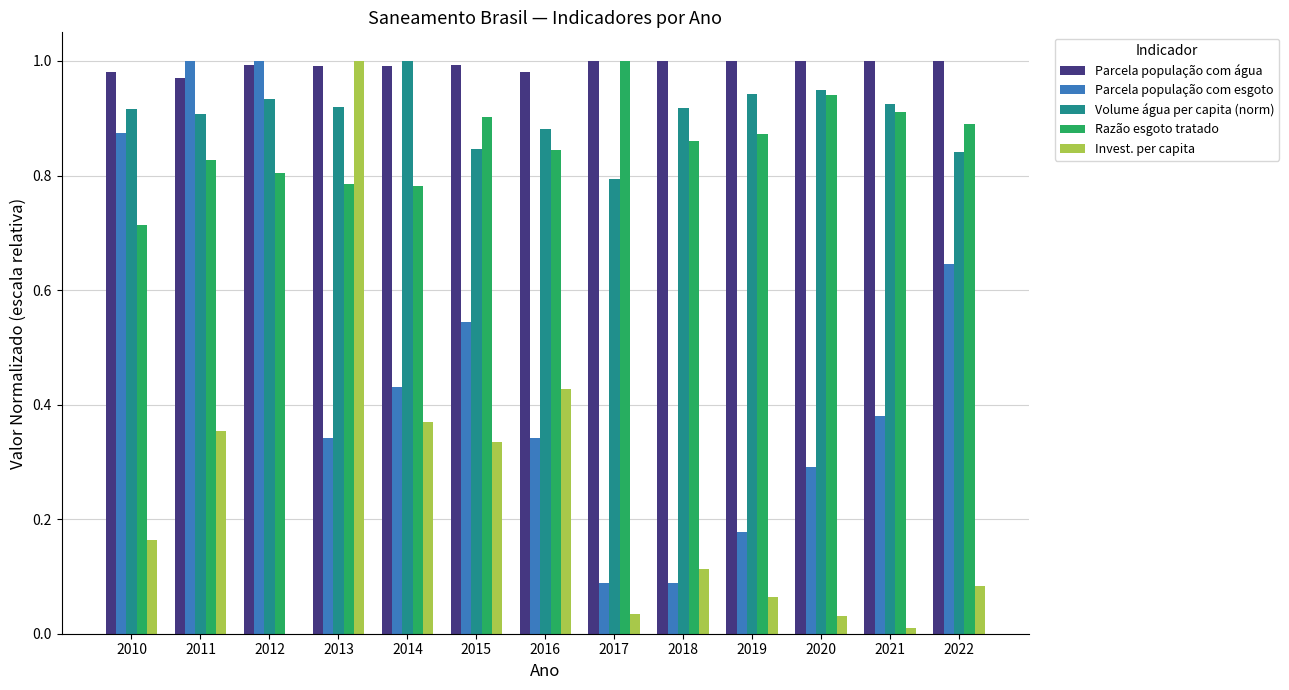

The value of Parcela população com água at 2019 is 1.0. True or false?

True